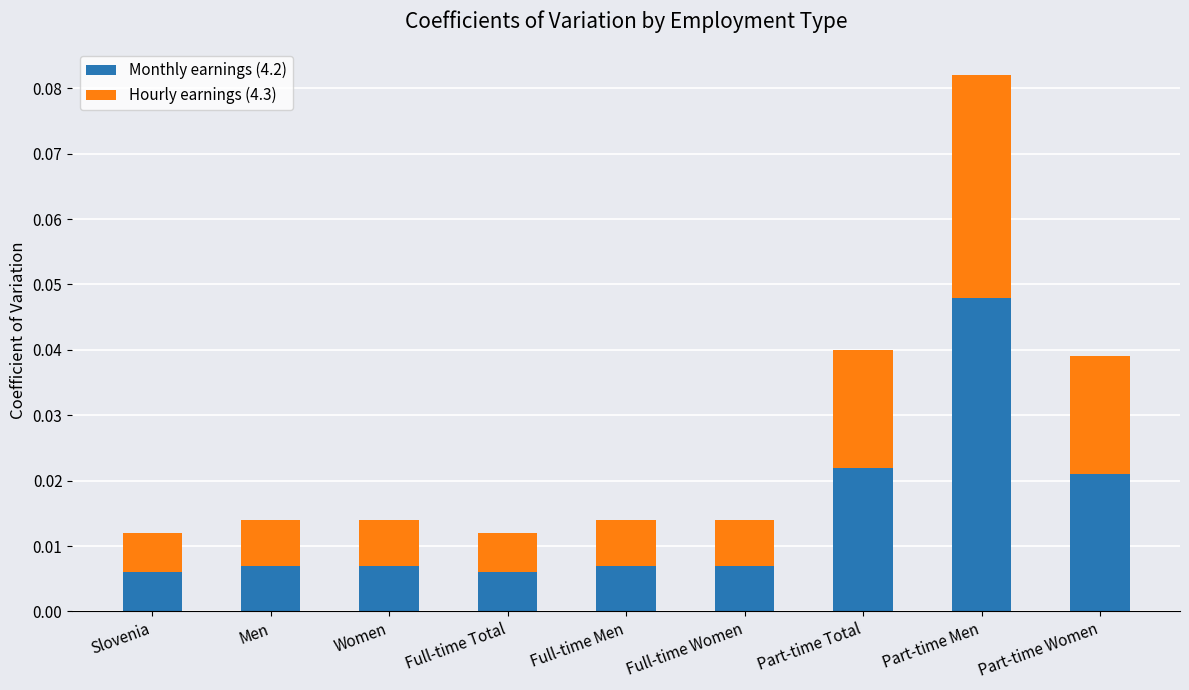

At which label does Monthly earnings (4.2) reach its peak?

Part-time Men